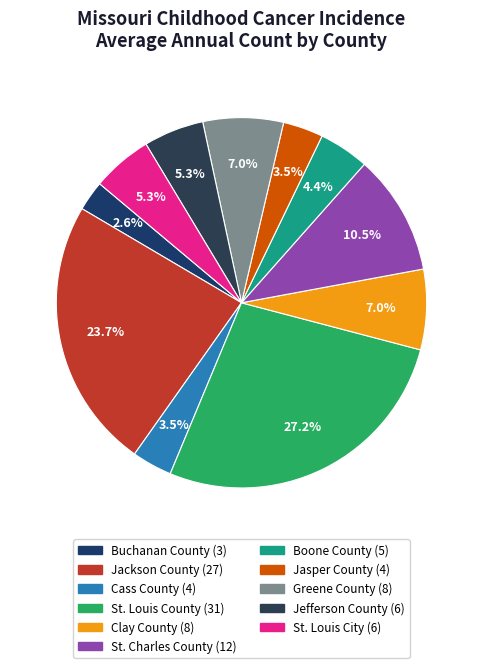

How many segments does this pie chart have?

11